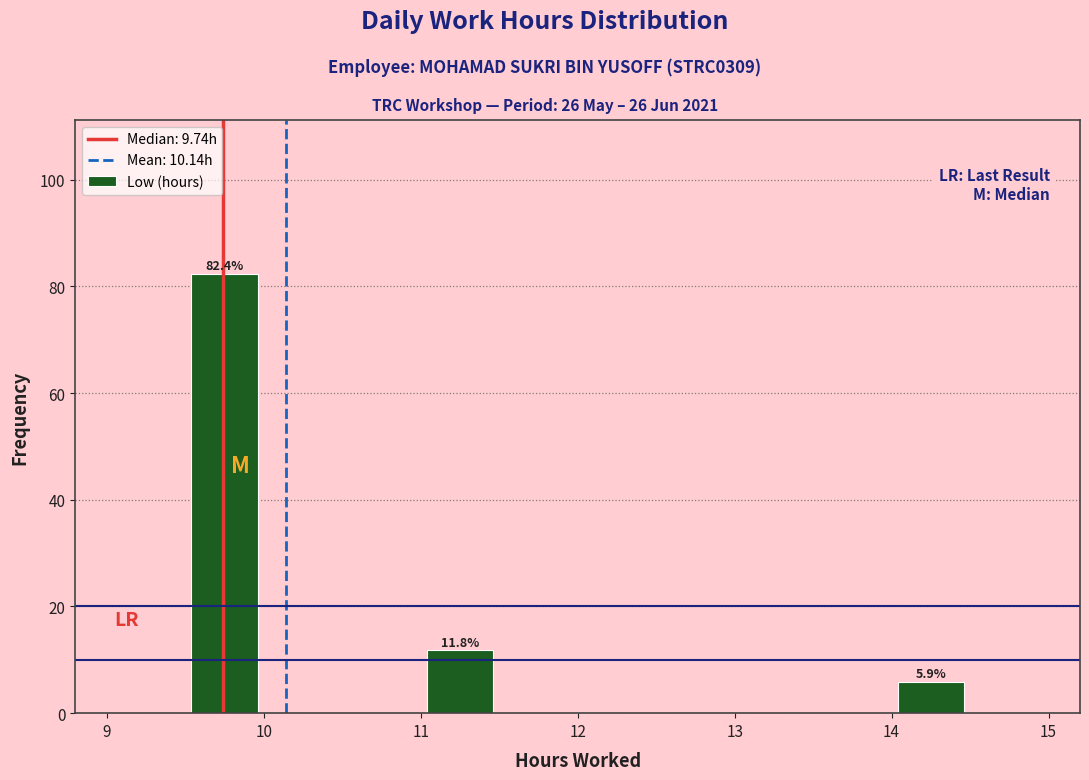

Which range on the x-axis has the tallest bar?

9.5 to 10.0